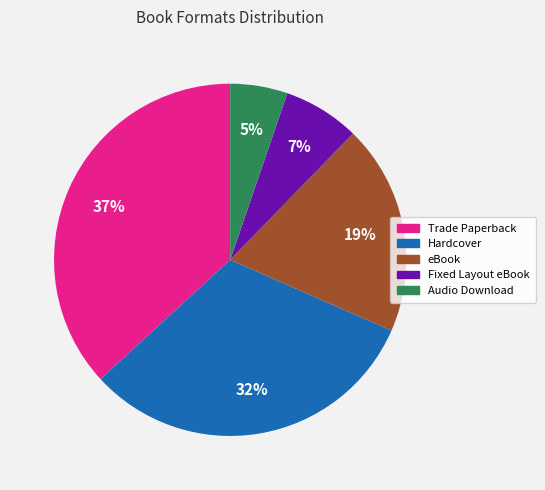

How many segments does this pie chart have?

5